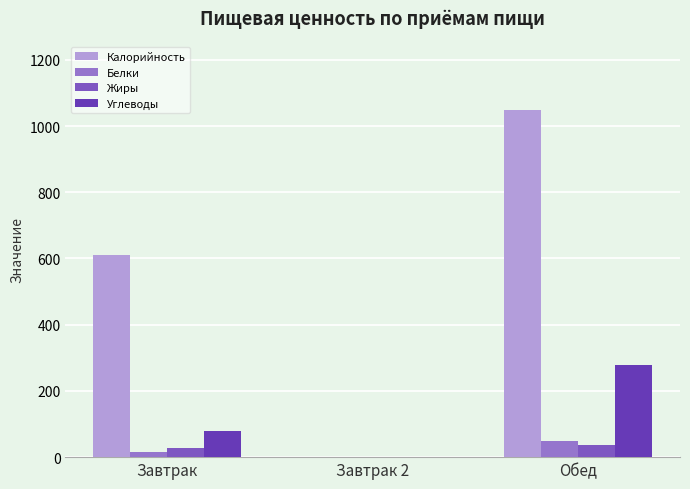

How many series are shown in this chart?

4